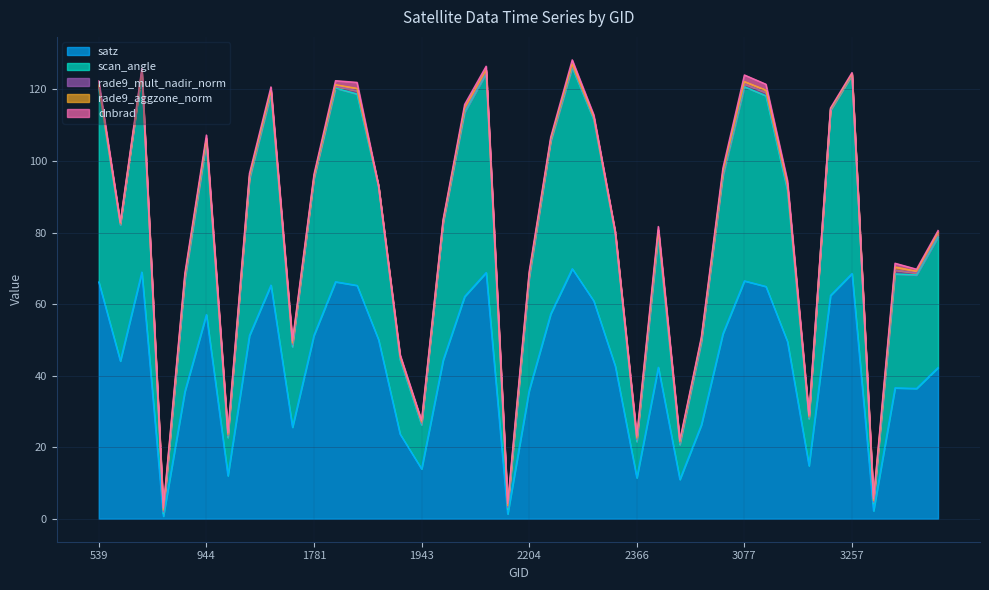

How many data points does each series have?

40